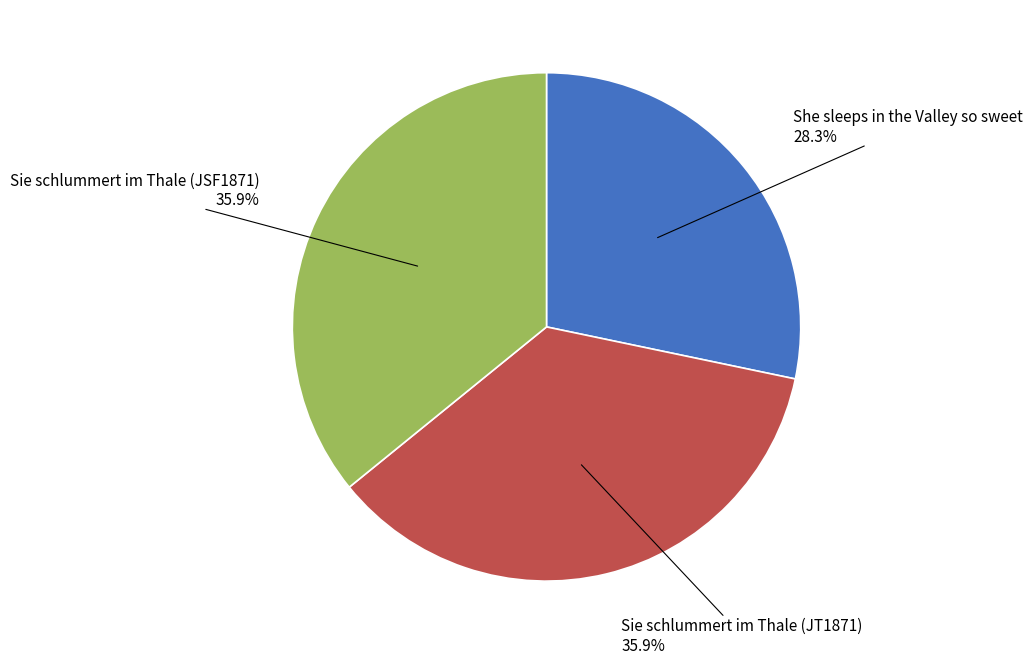

What percentage is NOT represented by Sie schlummert im Thale (JT1871)?

64.1%